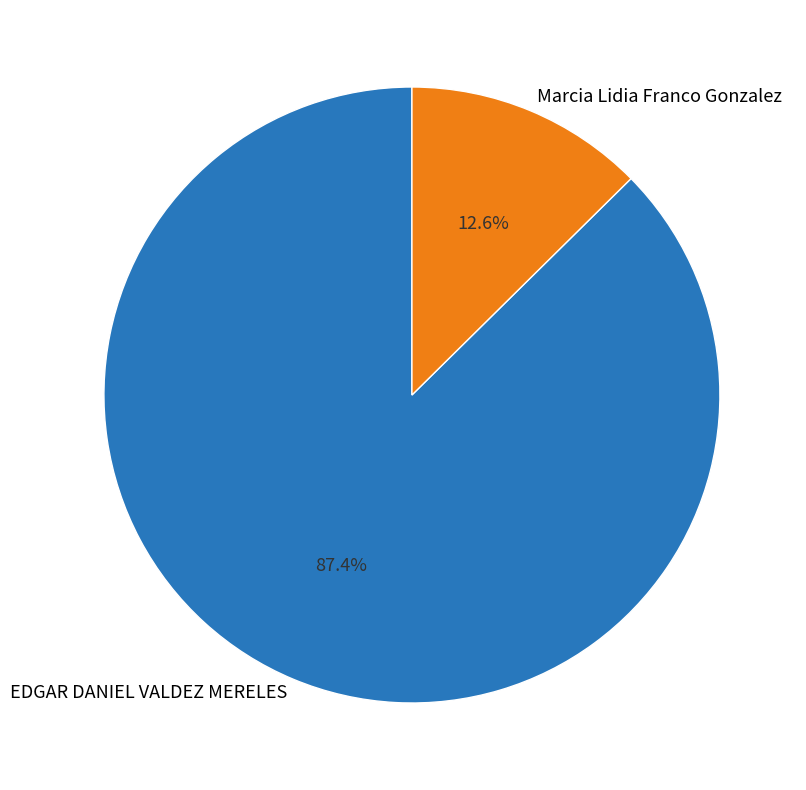

Approximately how many times larger is the value at Marcia Lidia Franco Gonzalez compared to EDGAR DANIEL VALDEZ MERELES?

0.1